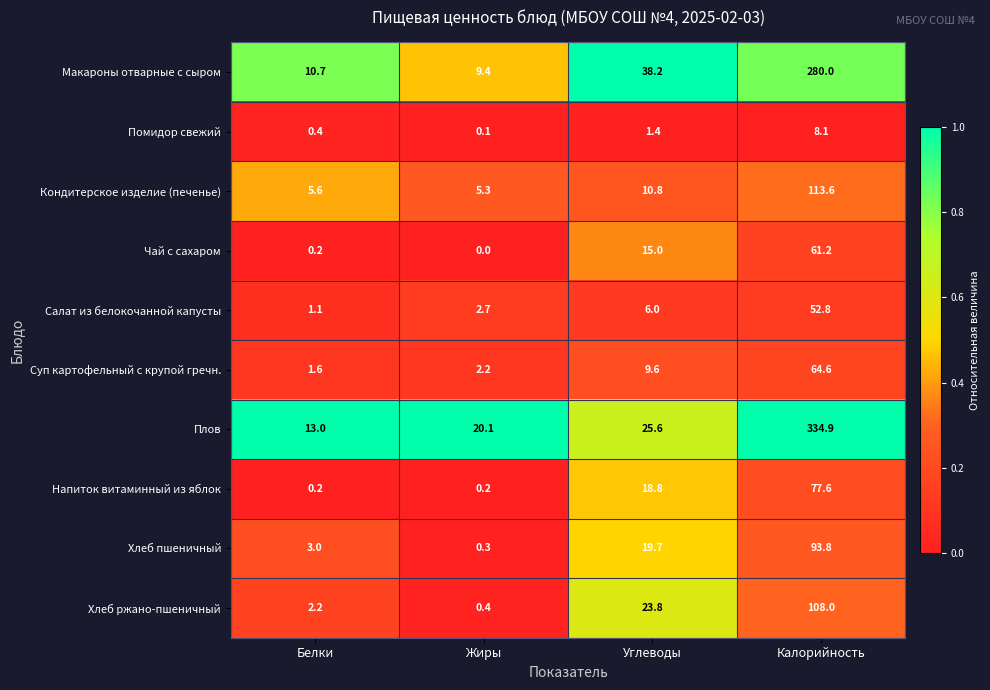

At which category does the chart reach its minimum across all series?

Жиры